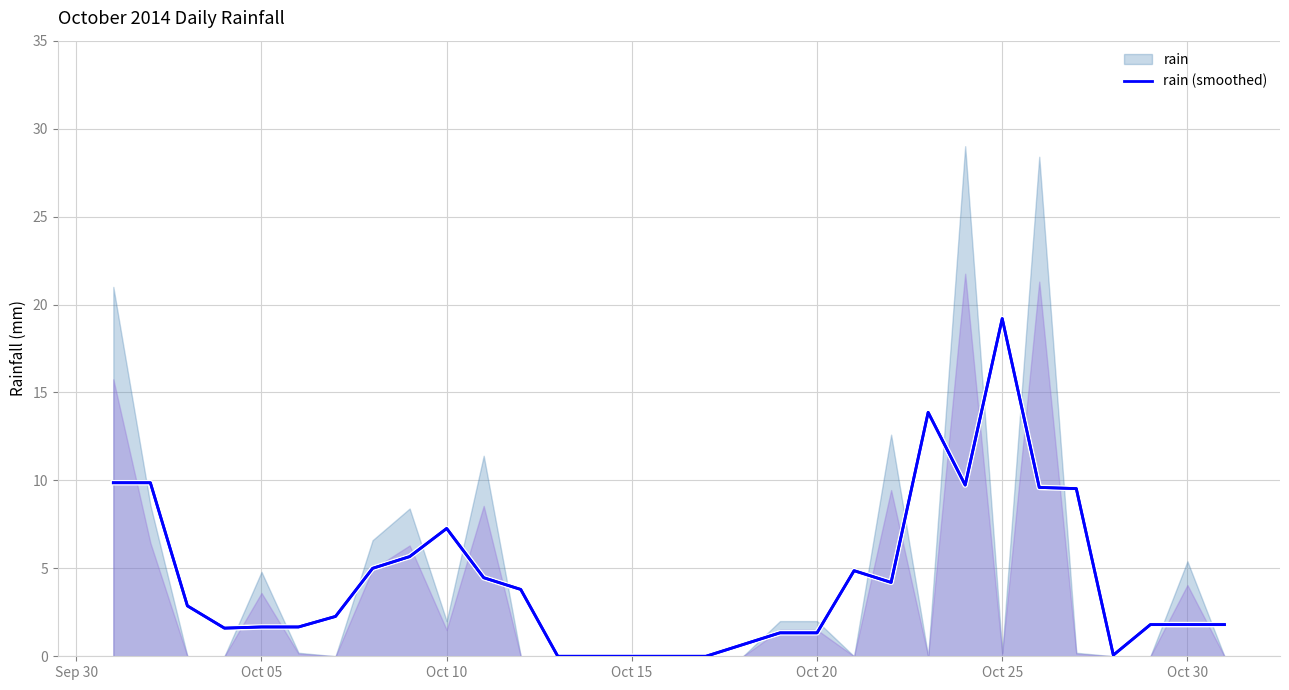

Is it true that rain (smoothed) equals 32.9 at Oct 25?

False